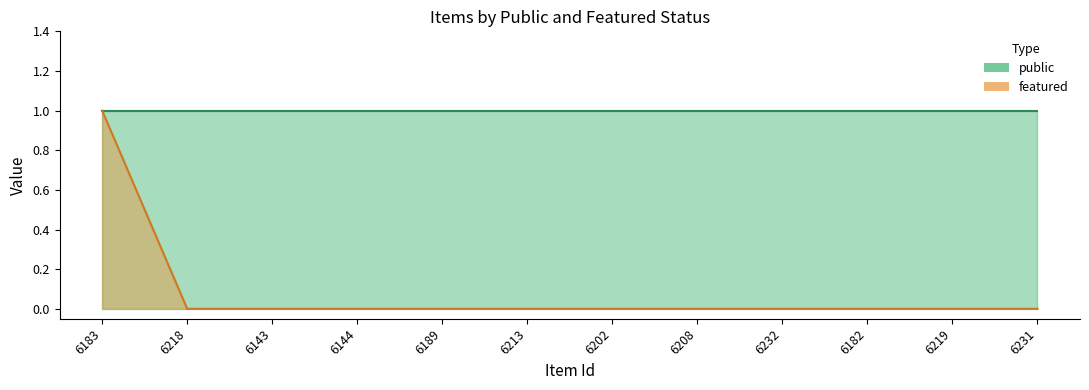

At which label is the value closest to 0?

6218